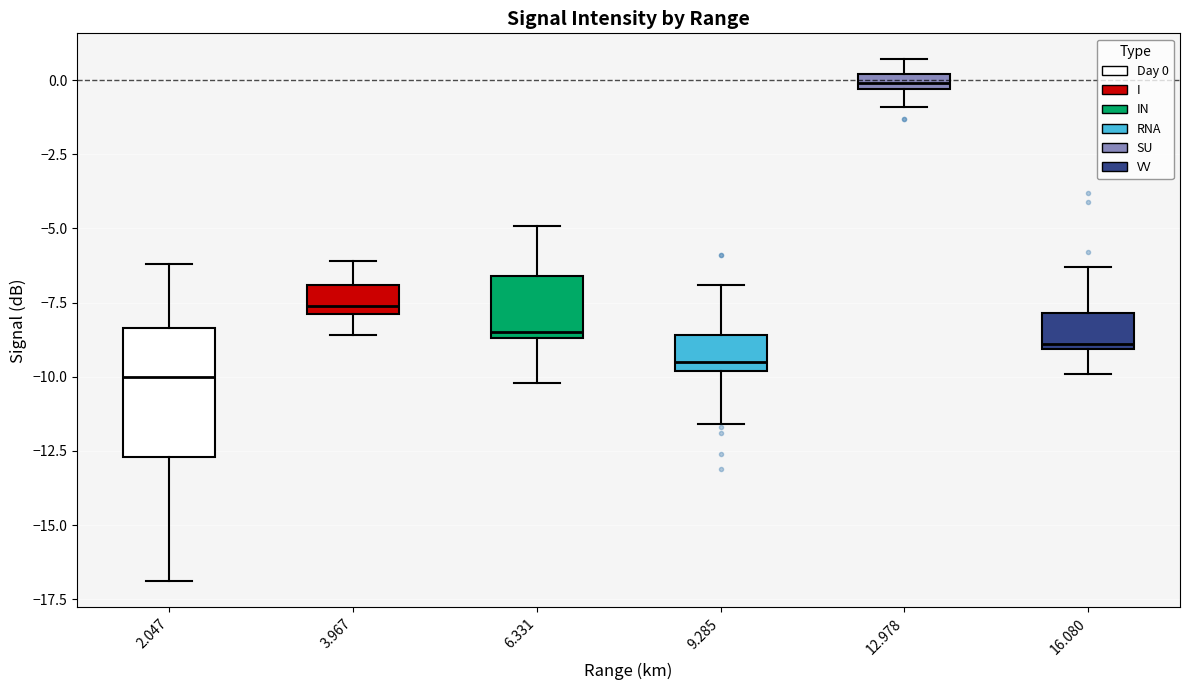

Where does the upper whisker of the box at x = 9.285 end on the y-axis? The values are not printed on the chart, so give them approximately, as read against the axis.

-7.0